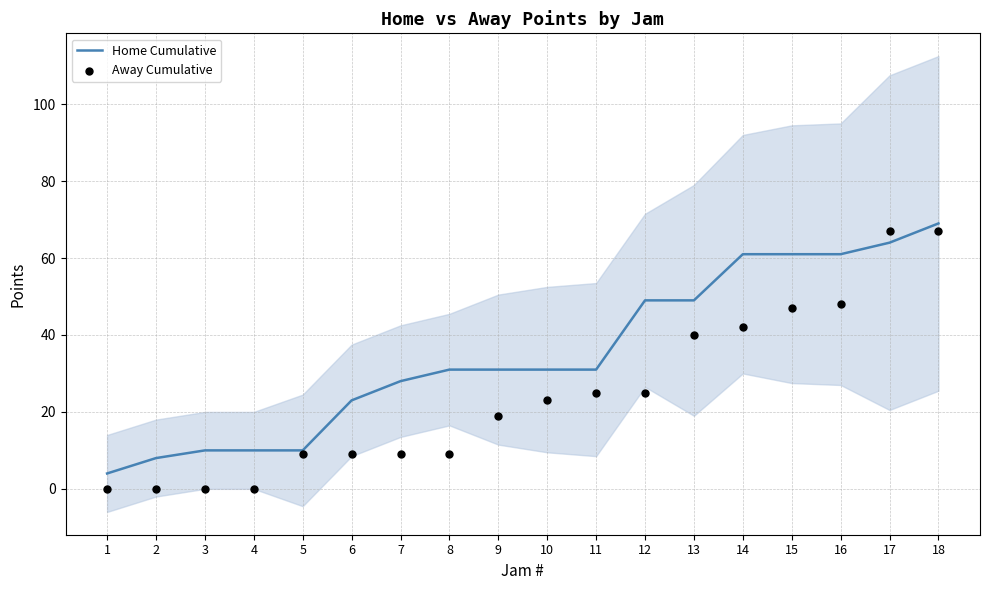

Which series has the largest total across all categories?

Home Cumulative